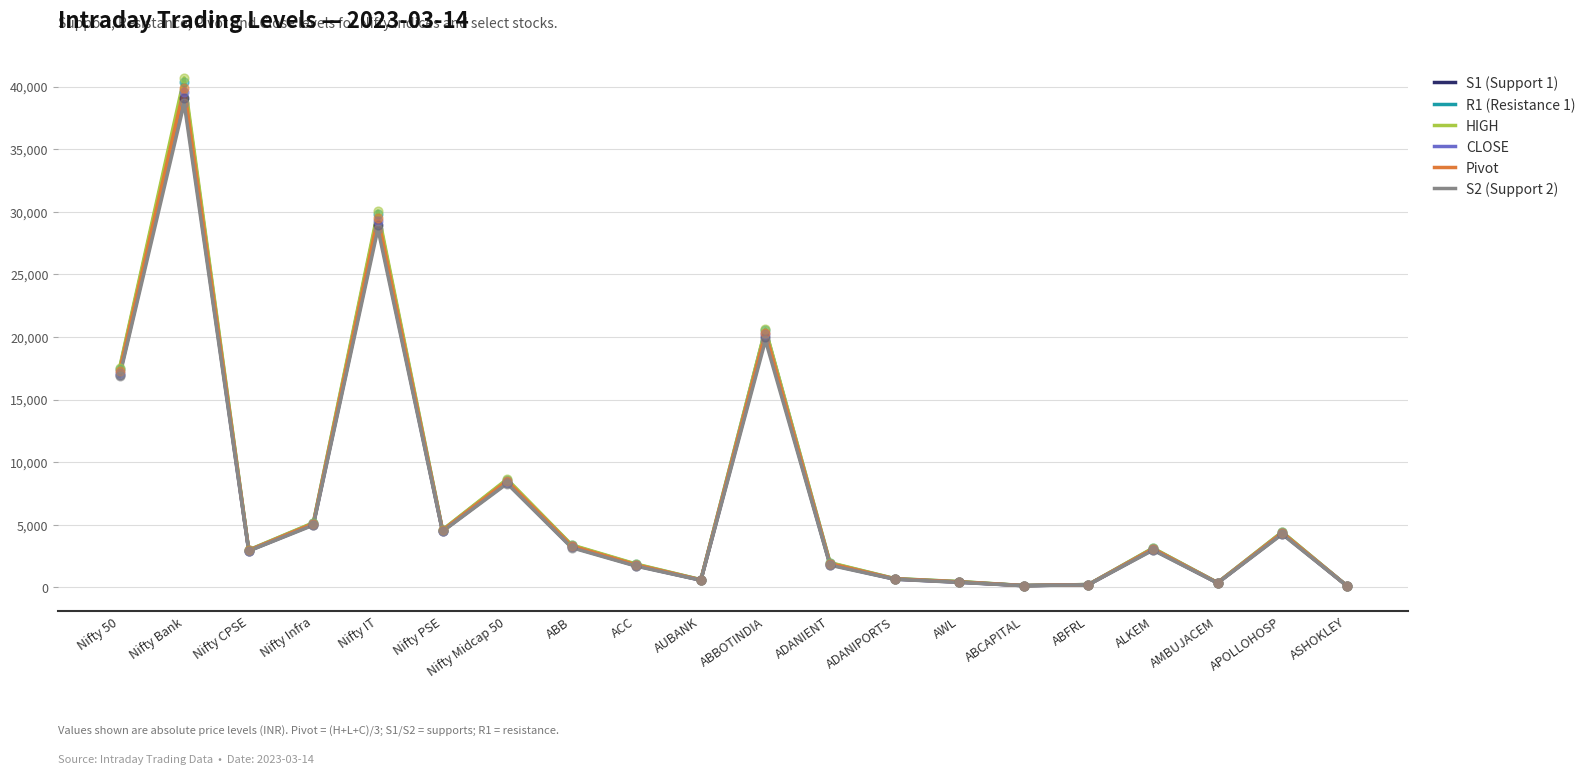

Is the value of HIGH at Nifty Infra greater than the value of R1 (Resistance 1) at Nifty IT?

No